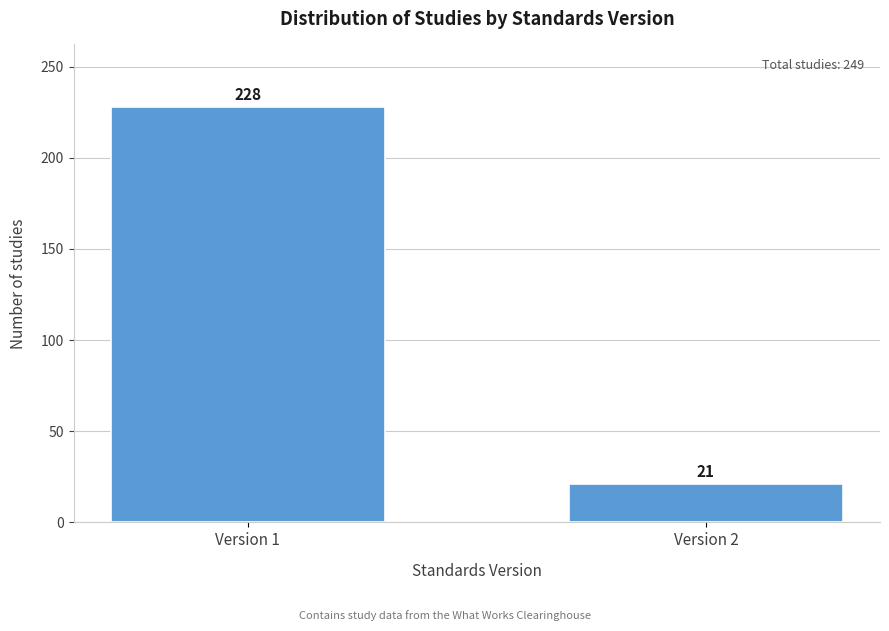

Reading right to left, what are all the values shown in this chart?

Version 2=21	Version 1=228